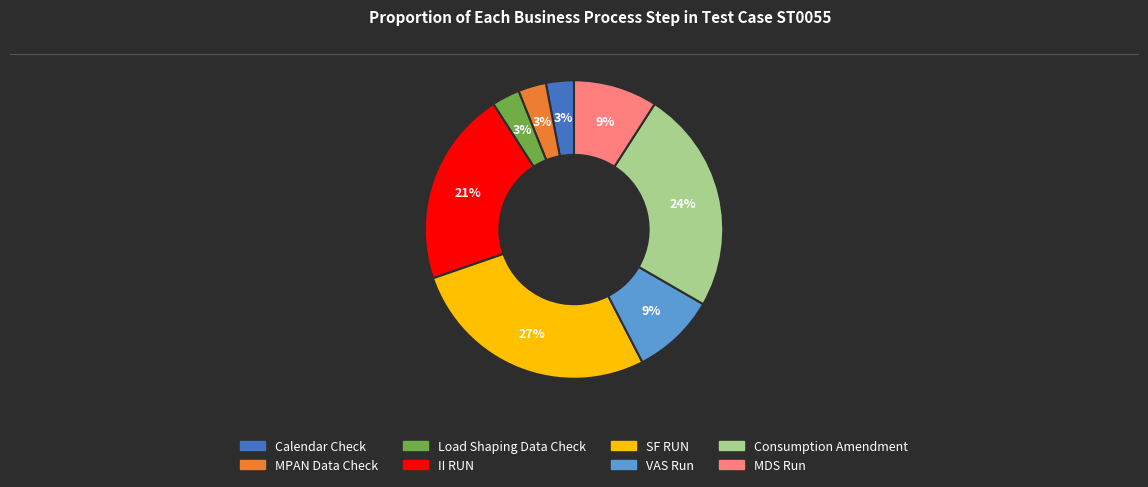

To the nearest percent, what portion does Consumption Amendment represent?

24%